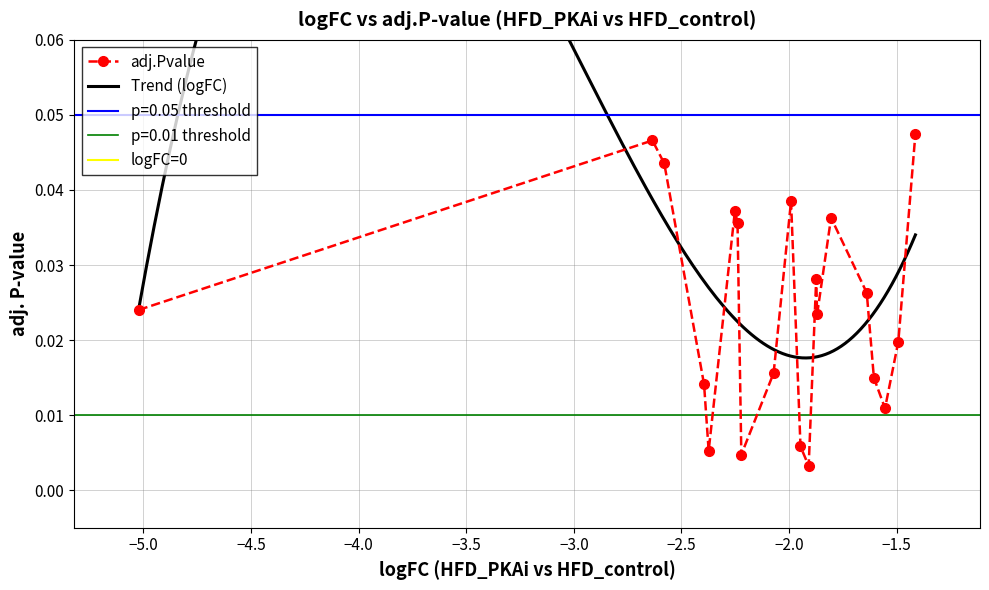

How many interior local valleys (lower than both neighbors) does the data have?

5